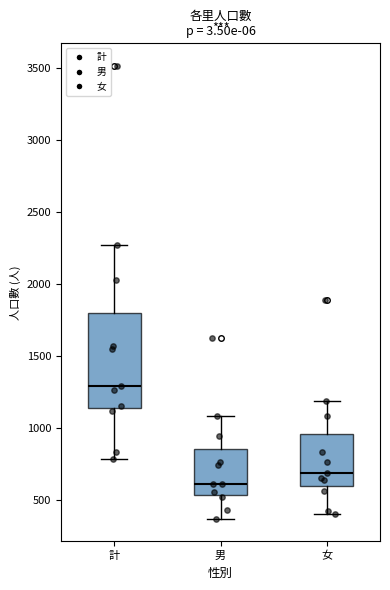

Comparing the boxes themselves (not the whiskers), which one is the tallest?

計